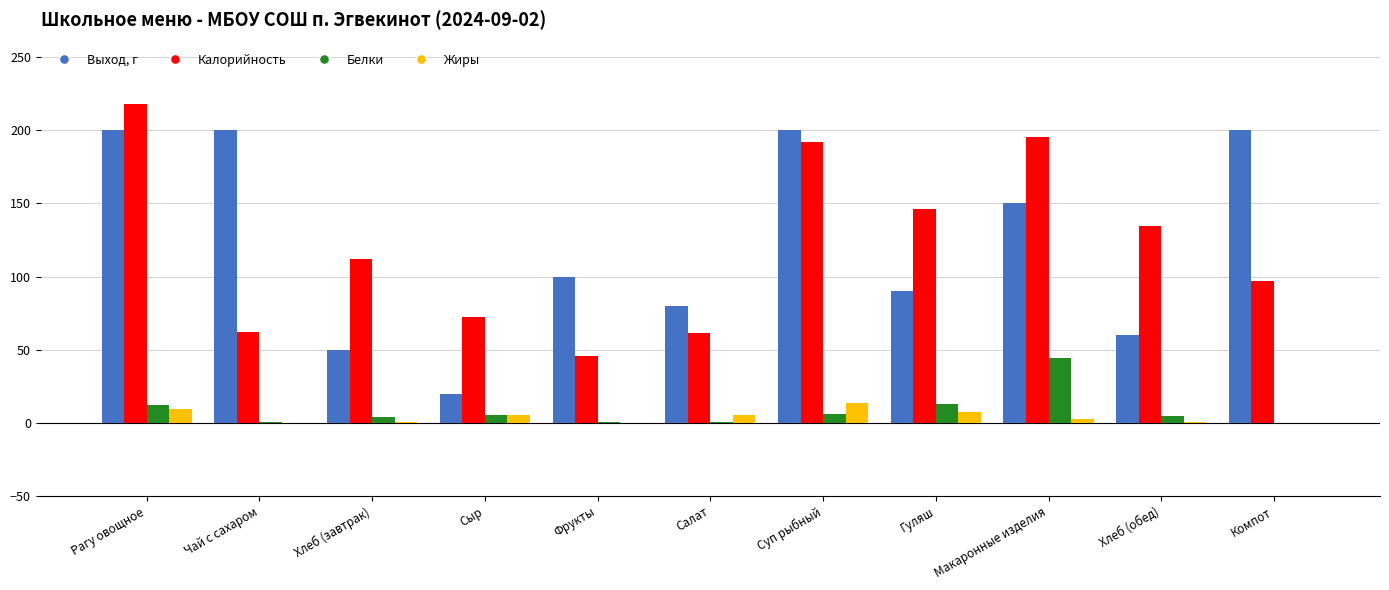

What is the sum of all Калорийность values?

1338.0